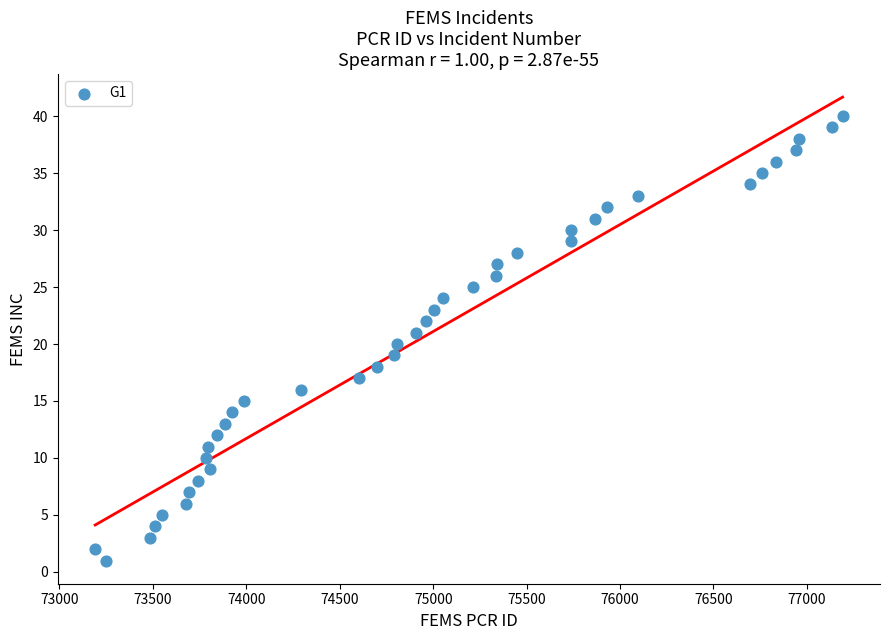

What is the range of Y values (max minus min)?

39